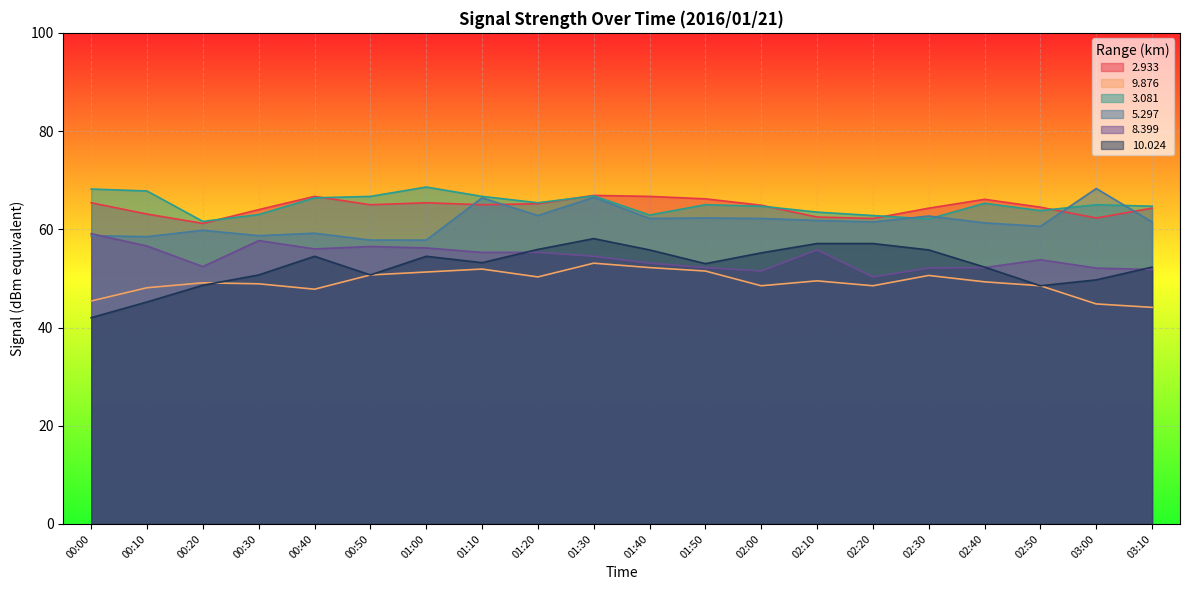

Reading right to left, what are all the values shown in this chart?

2.933: 64.3	62.3	64.5	66.1	64.3	62.2	62.5	64.9	66.2	66.7	66.9	65.2	65.0	65.4	65.0	66.7	64.0	61.2	63.1	65.4
9.876: 44.1	44.8	48.5	49.3	50.6	48.5	49.5	48.5	51.5	52.2	53.1	50.3	51.9	51.3	50.7	47.8	48.9	49.1	48.1	45.4
3.081: 64.7	65.0	63.8	65.3	62.1	62.8	63.5	64.7	65.0	62.9	66.8	65.4	66.7	68.6	66.7	66.4	63.0	61.6	67.8	68.2
5.297: 61.5	68.3	60.6	61.3	62.7	61.5	61.8	62.2	62.3	62.2	66.5	62.8	66.4	57.8	57.8	59.2	58.7	59.8	58.5	58.7
8.399: 51.8	52.1	53.8	52.2	52.1	50.3	55.8	51.5	52.2	53.1	54.5	55.3	55.3	56.2	56.5	56.0	57.7	52.4	56.6	59.1
10.024: 52.3	49.7	48.5	52.3	55.8	57.1	57.1	55.2	53.0	55.8	58.1	55.9	53.2	54.5	50.7	54.5	50.7	48.6	45.2	42.0